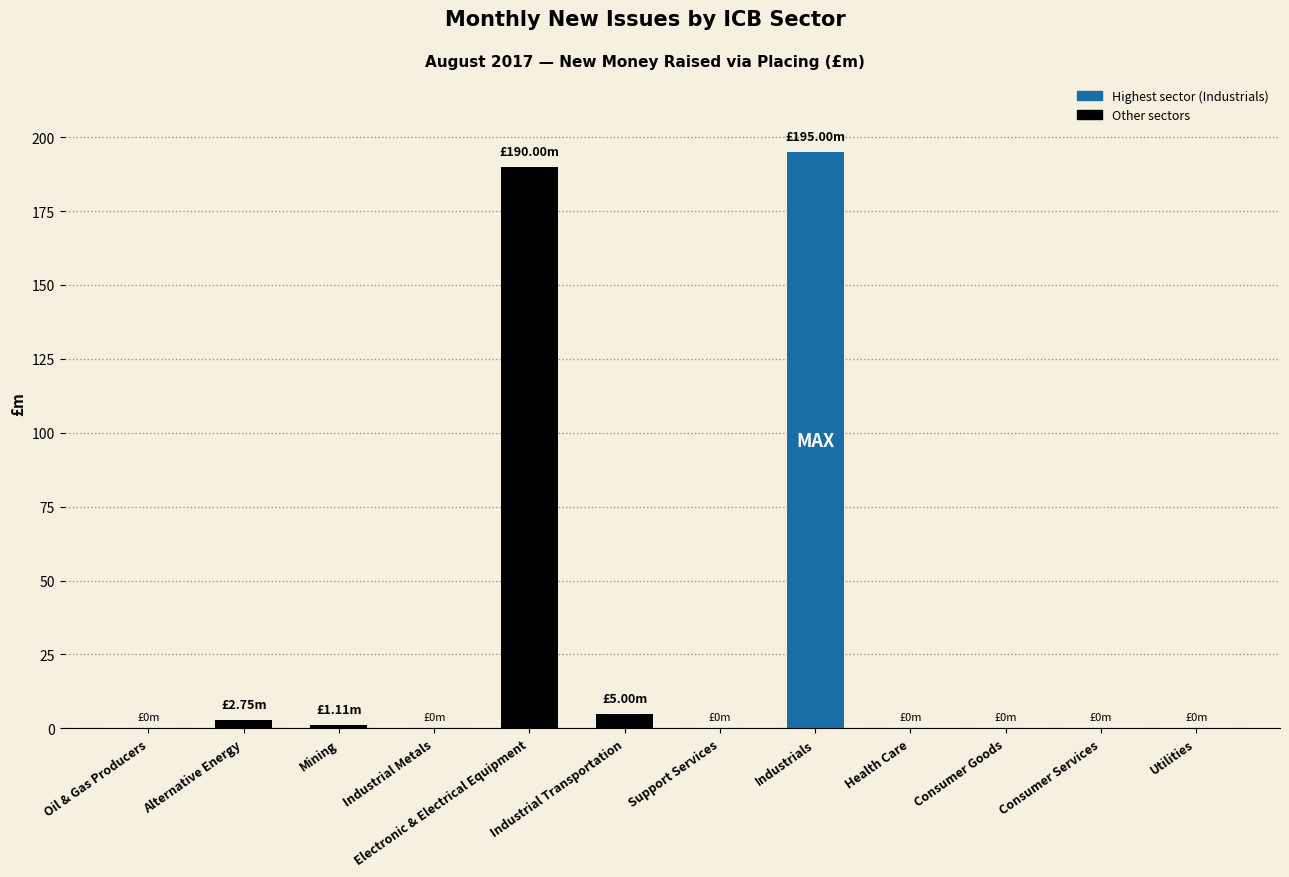

At which category does the chart reach its peak across all series?

Industrials